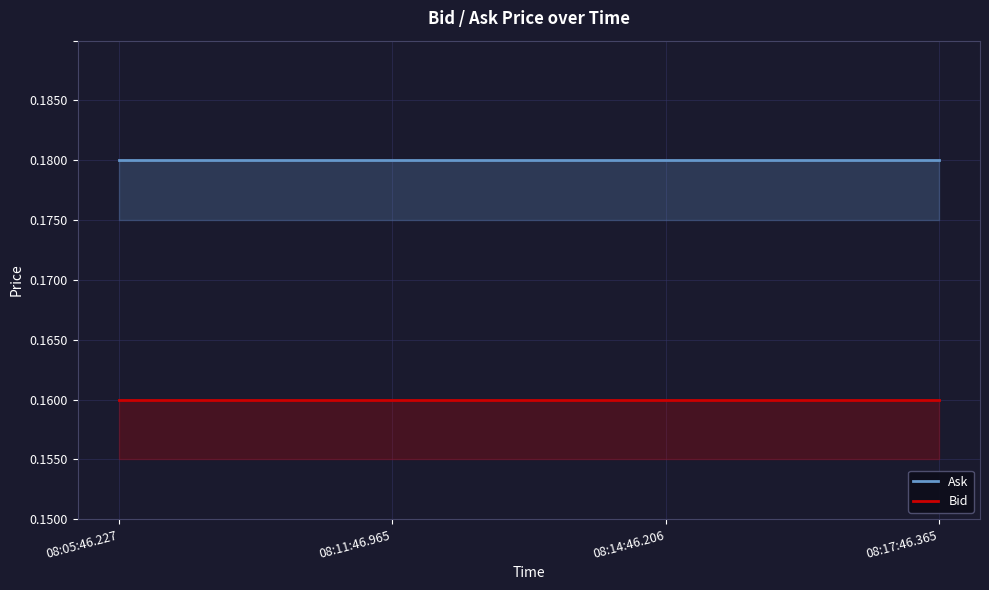

Between 08:05:46.227 and 08:17:46.365, which series saw the biggest shift?

Ask